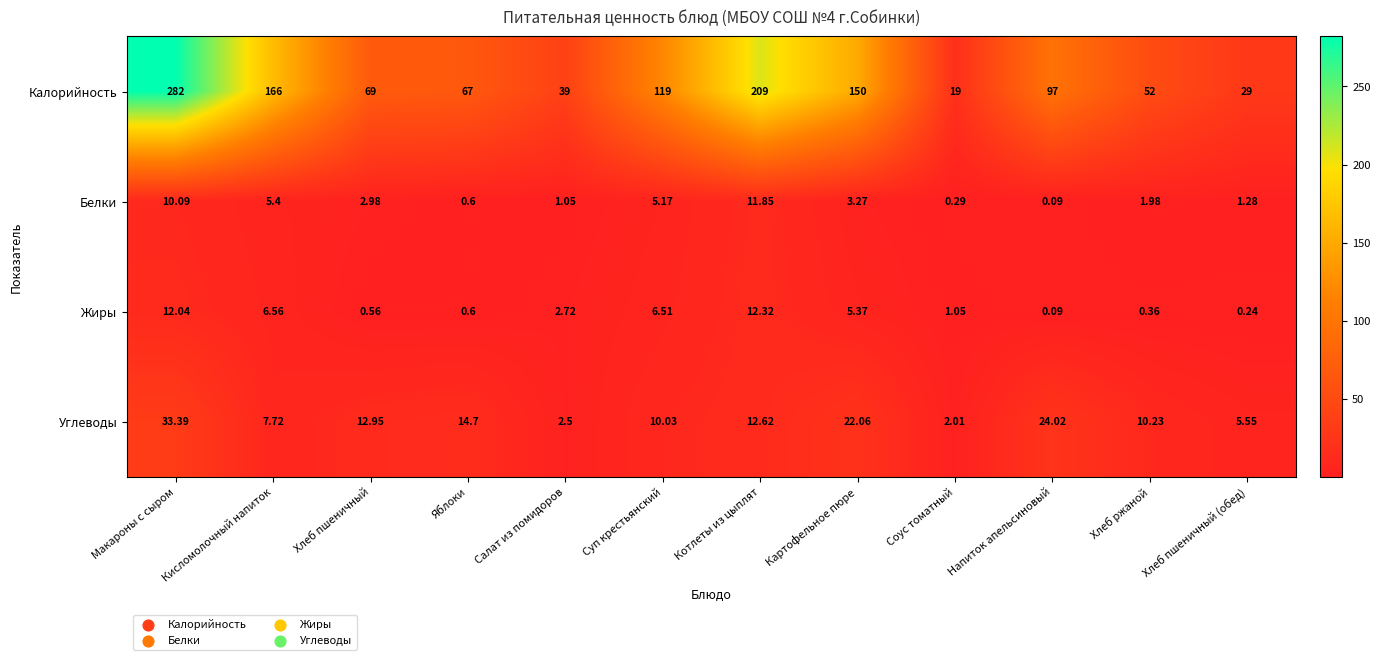

At which label does Жиры reach its peak?

Котлеты из цыплят